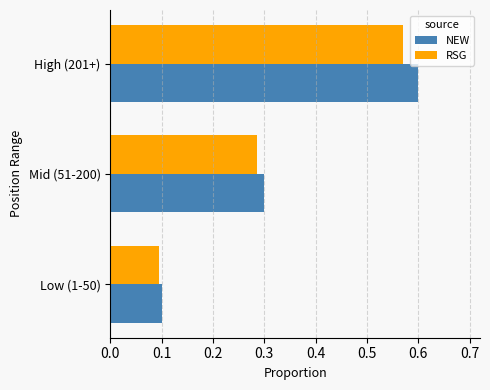

What is the difference between the maximum and minimum values in the NEW series?

0.5